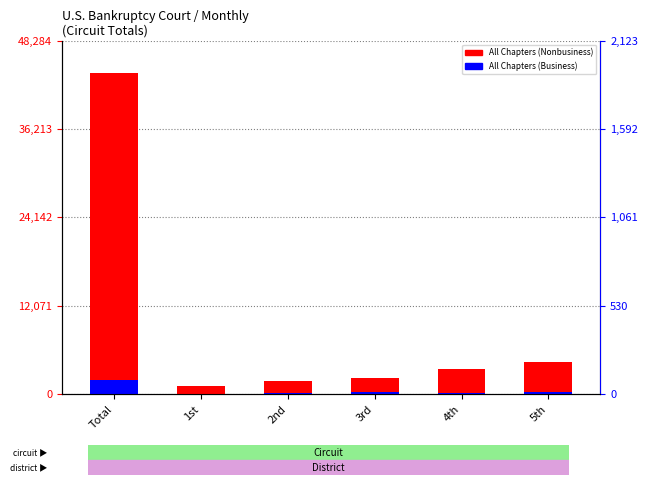

Does the chart contain stacked bars?

No